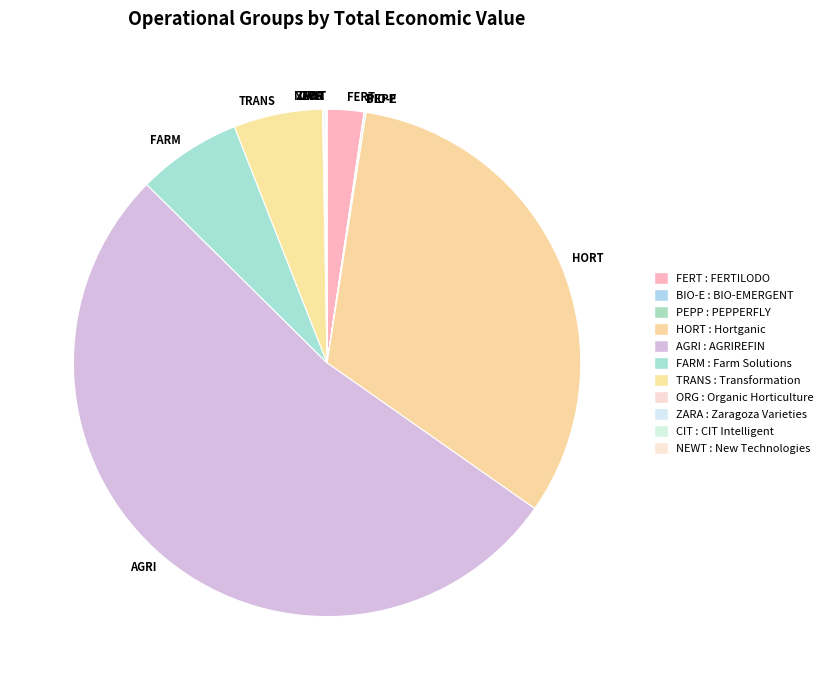

Does any single category account for the majority?

Yes